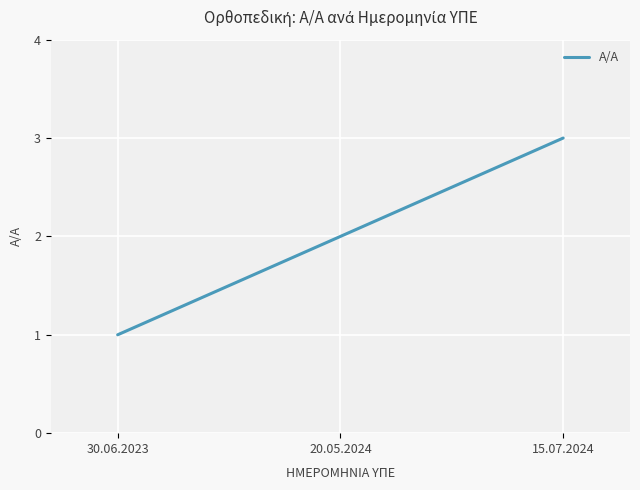

List the labels in order of value, smallest first.

30.06.2023, 20.05.2024, 15.07.2024